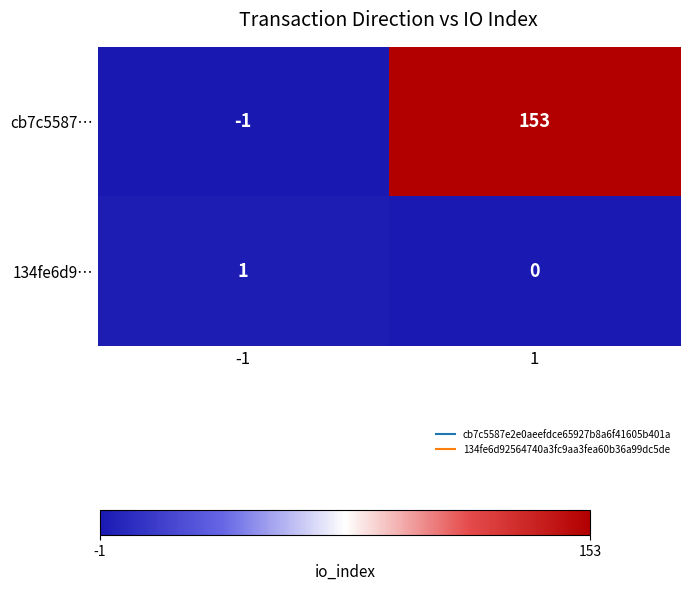

Which series has the widest spread of values?

cb7c5587…